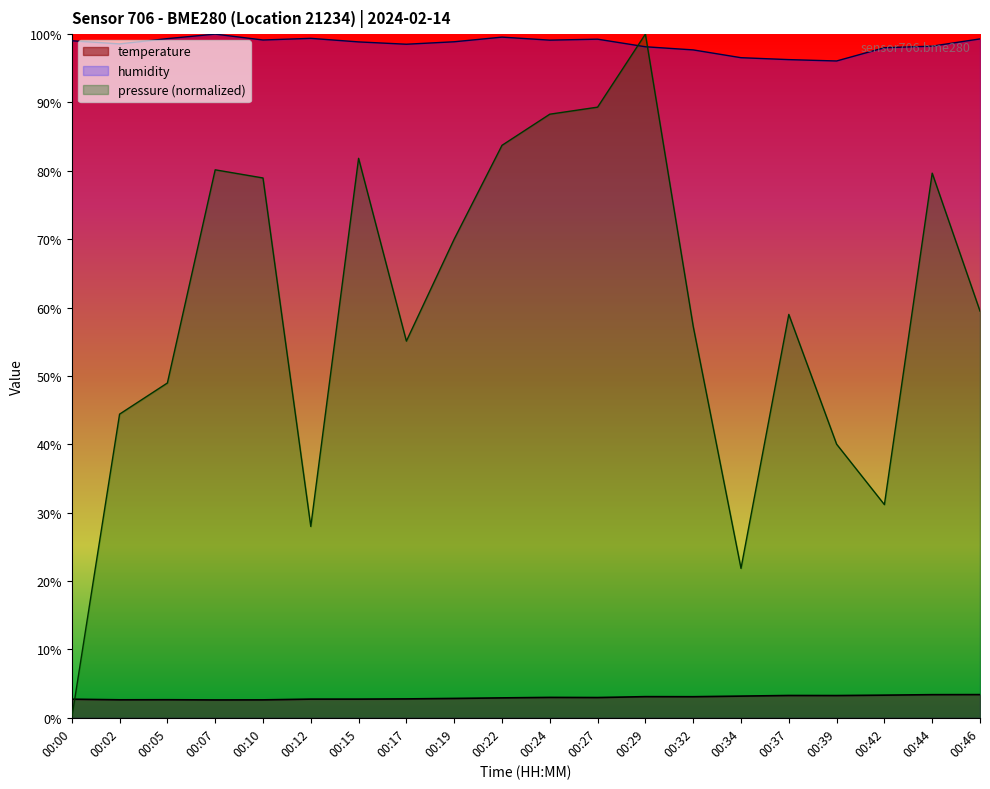

How many series are shown in this chart?

3